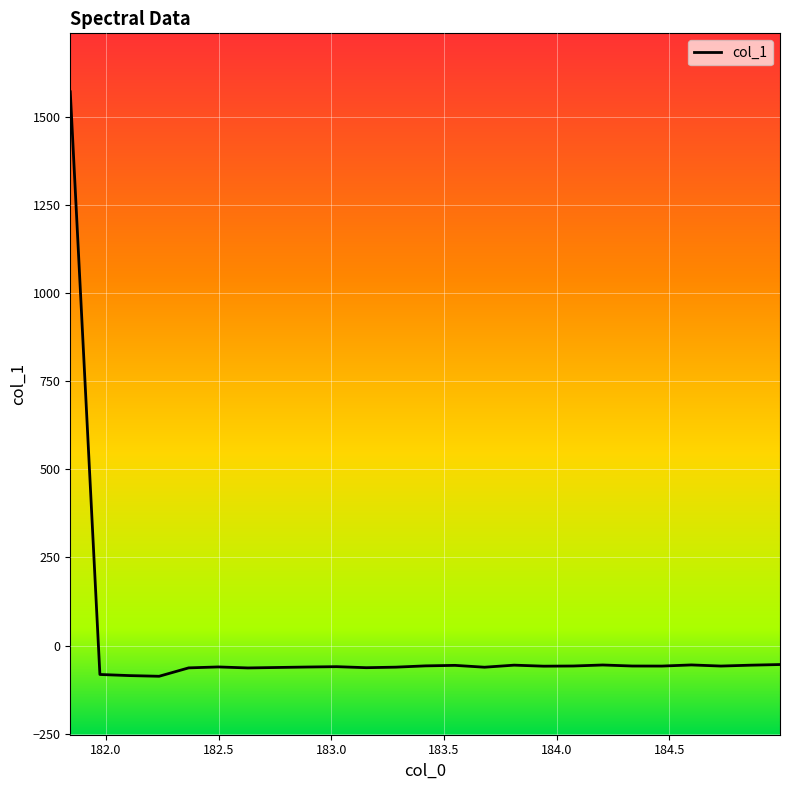

What is the maximum value shown in the chart?

1571.5